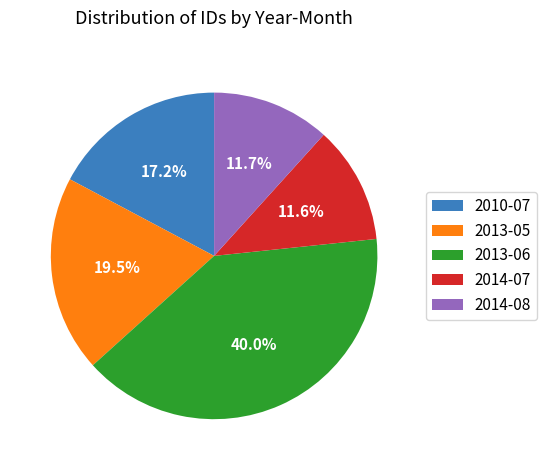

Approximately how many times larger is the value at 2010-07 compared to 2013-06?

0.4